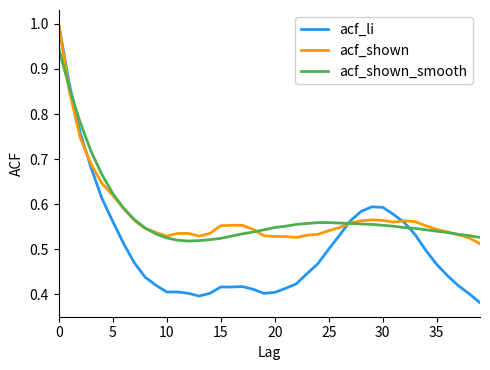

Which series has the widest spread of values?

acf_li